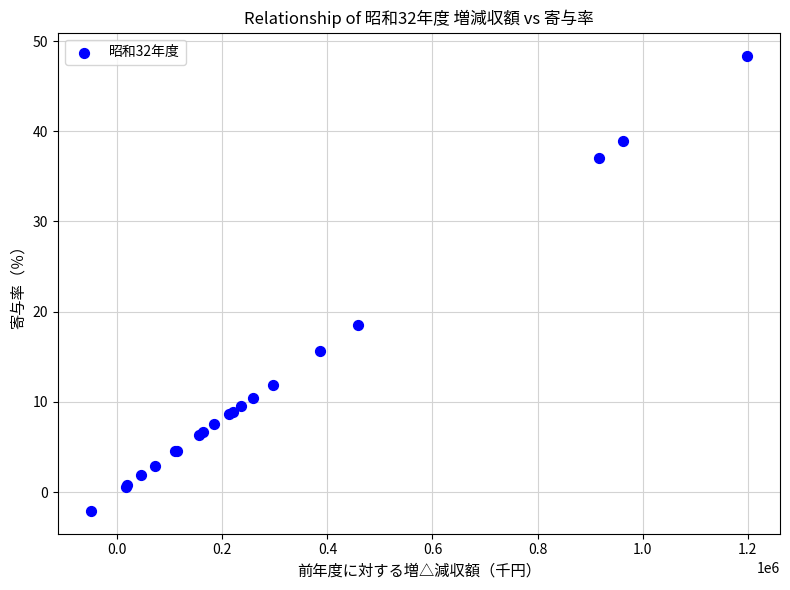

What Y value in the scatter plot is closest to 23?

18.5